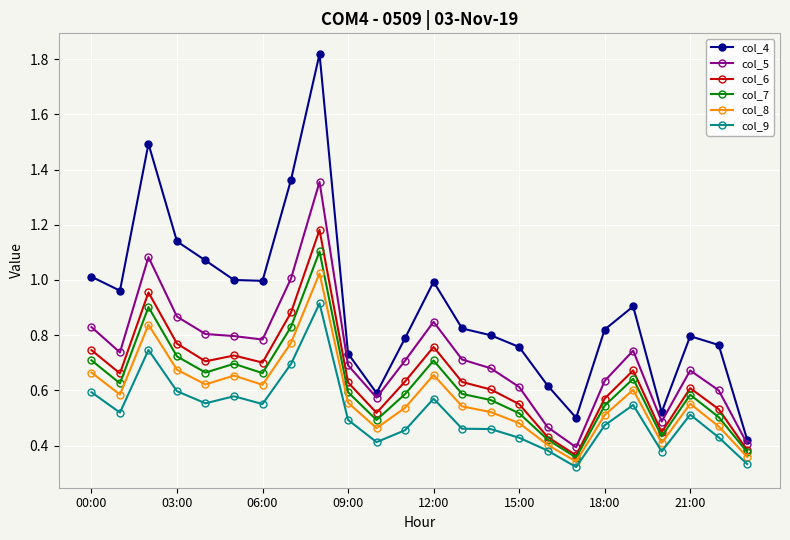

True or false: col_4 and col_8 intersect in this chart.

False